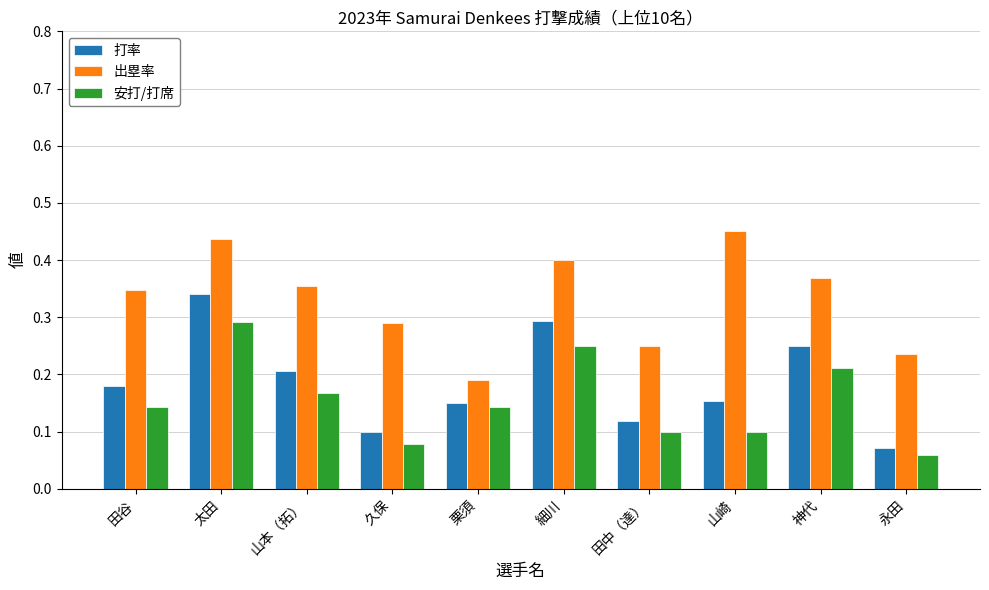

At how many categories does at least one series exceed 0?

10